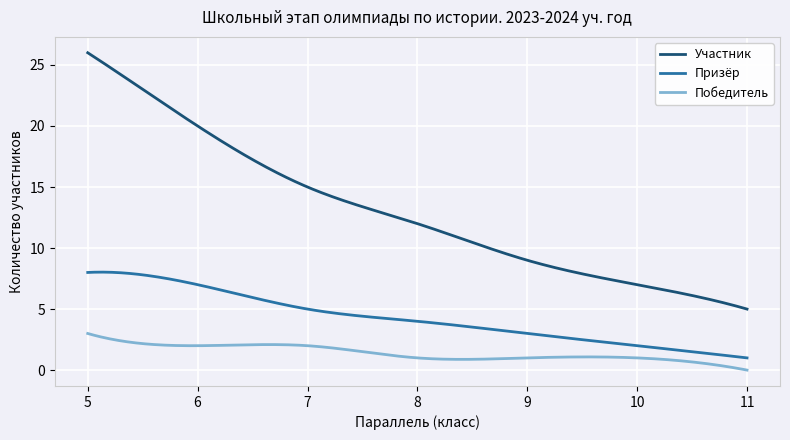

Rank the series by their average value, from lowest to highest.

Победитель, Призёр, Участник